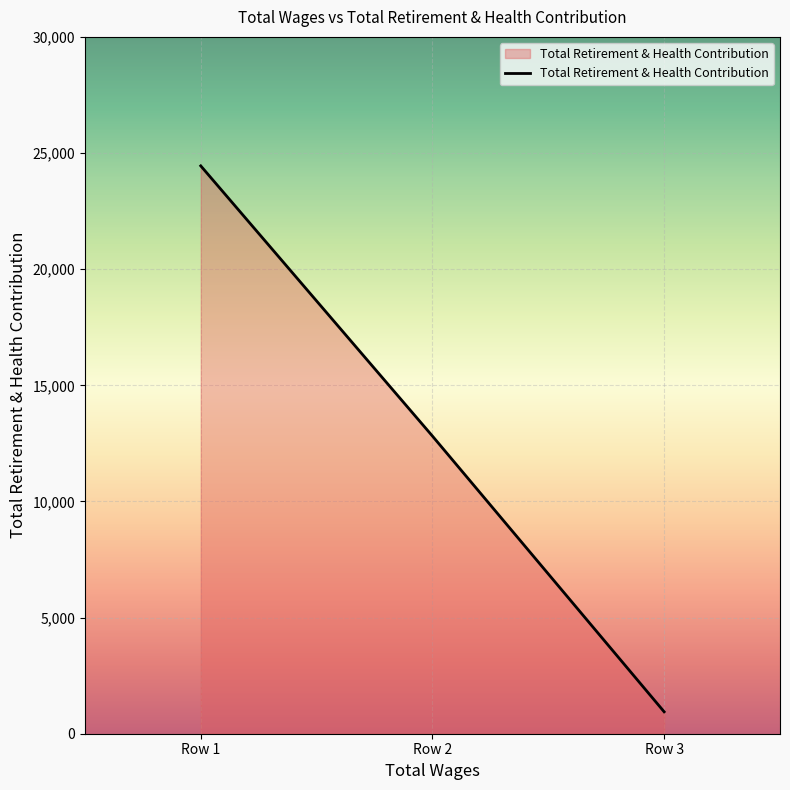

What is the difference between the maximum and second lowest values?

11633